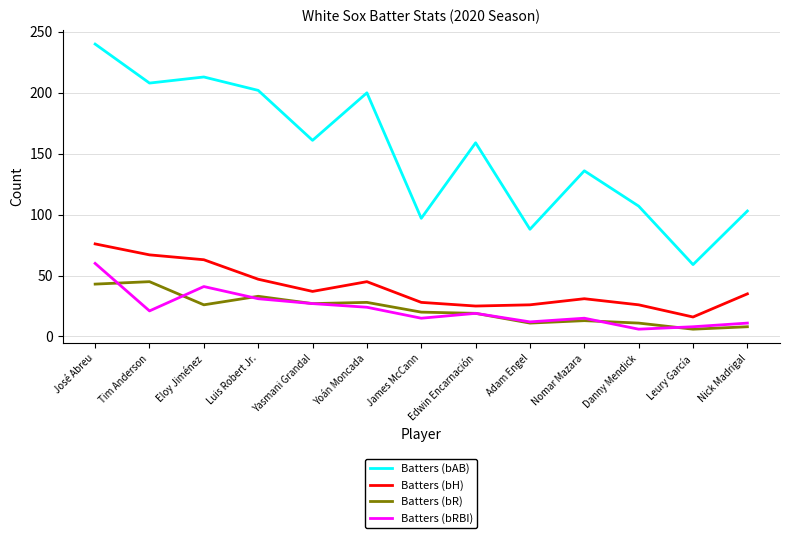

True or false: Batters (bH) and Batters (bR) intersect in this chart.

False